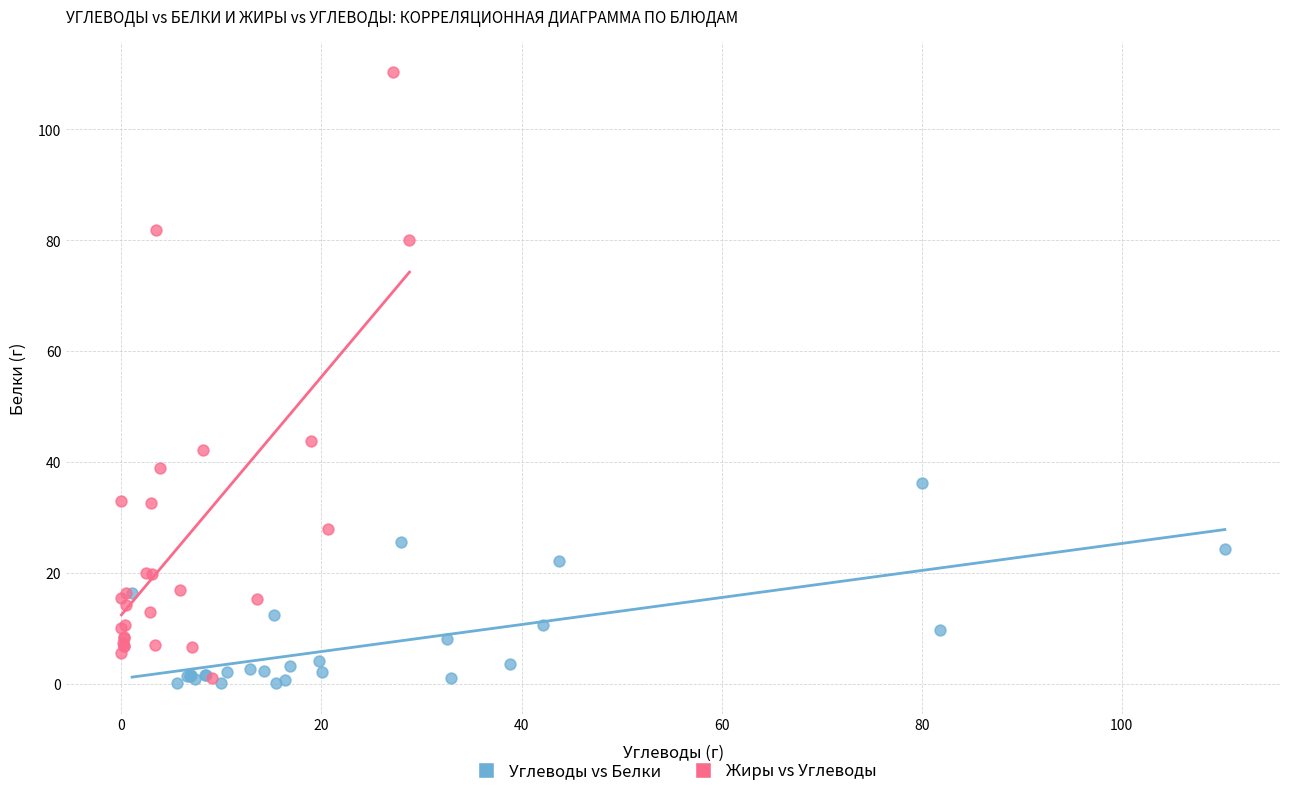

Which series has the widest spread of Y values?

Жиры vs Углеводы